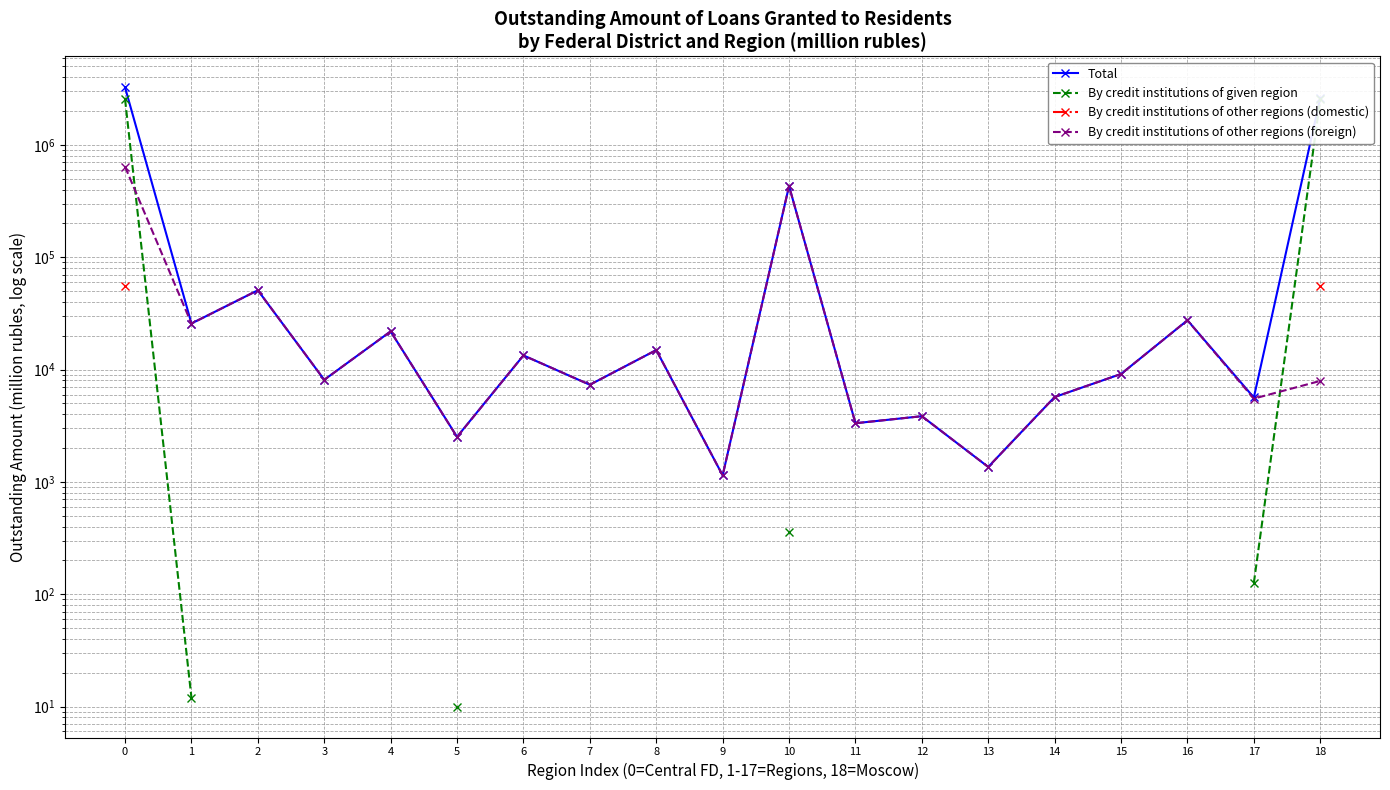

Which has a higher value, 4 or 15?

4